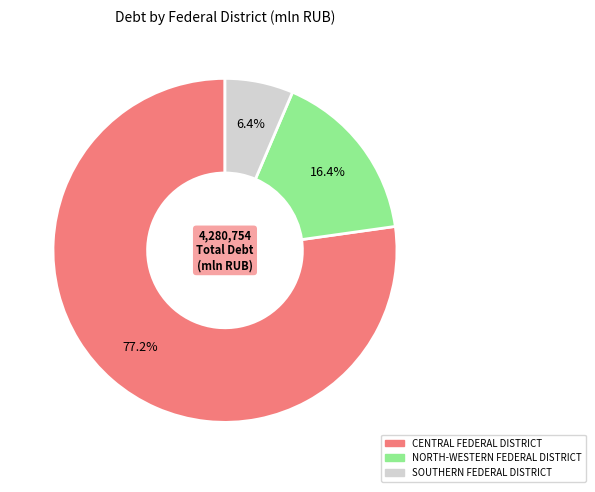

Does any single category account for the majority?

Yes